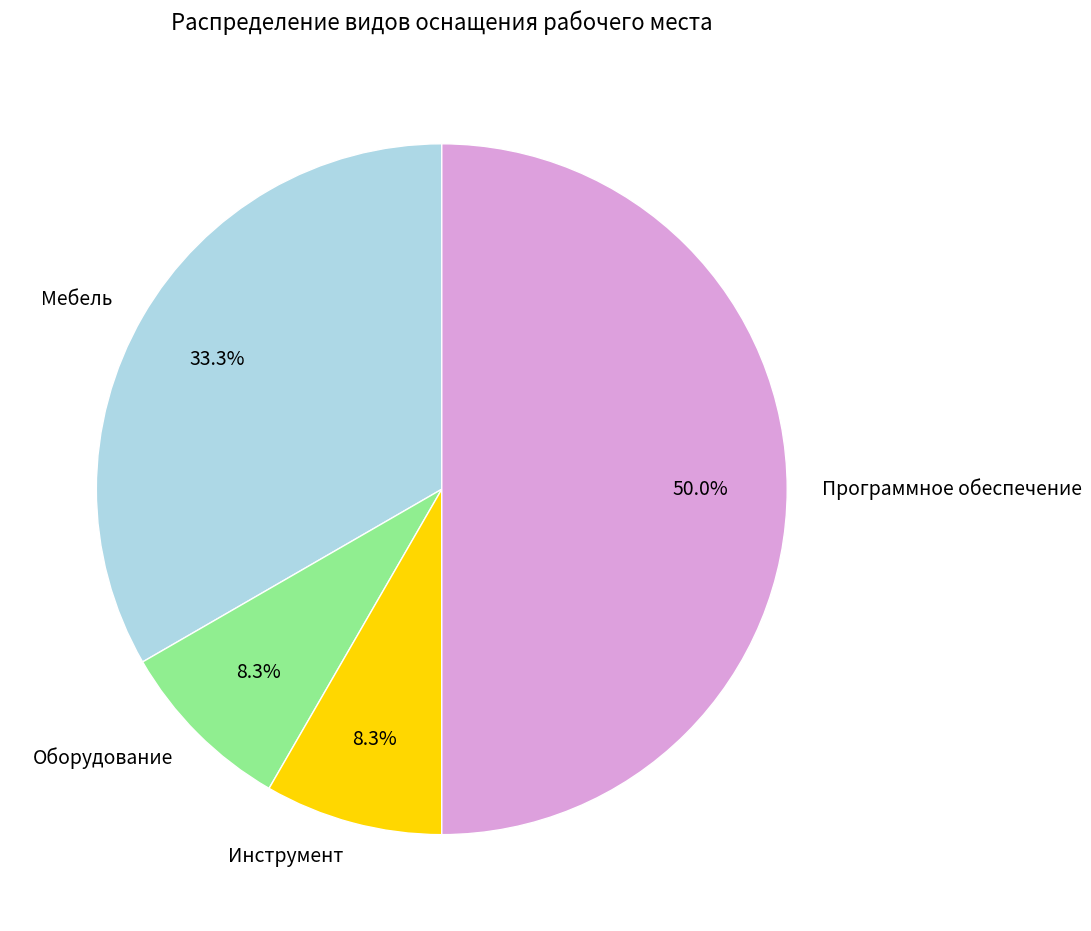

Count the number of slices in the pie.

4